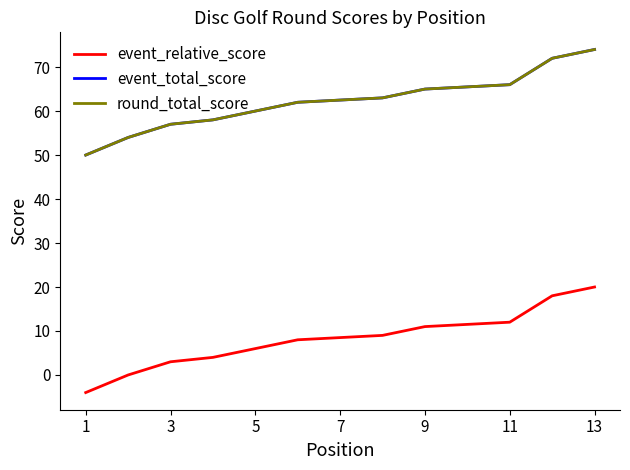

True or false: round_total_score and event_relative_score cross at least once.

False